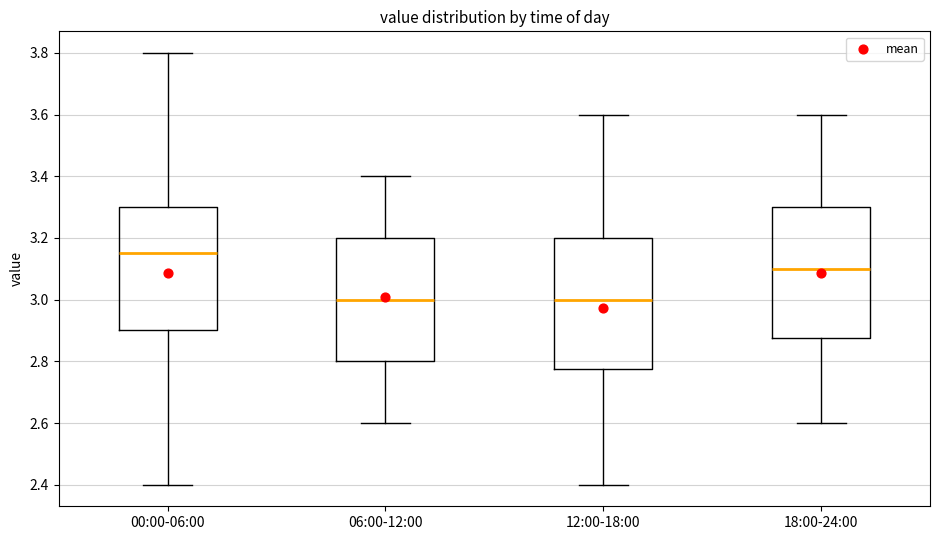

Reading left to right, transcribe this box plot: for each box, give where its median line is, the range the box spans, and where its two whiskers end, as read against the y-axis. The values are not printed on the chart, so give them approximately, as read against the axis.

00:00-06:00: median 3.16, box 2.90 to 3.30, whiskers 2.40 to 3.80
06:00-12:00: median 3.00, box 2.80 to 3.20, whiskers 2.60 to 3.40
12:00-18:00: median 3.00, box 2.78 to 3.20, whiskers 2.40 to 3.60
18:00-24:00: median 3.10, box 2.88 to 3.30, whiskers 2.60 to 3.60